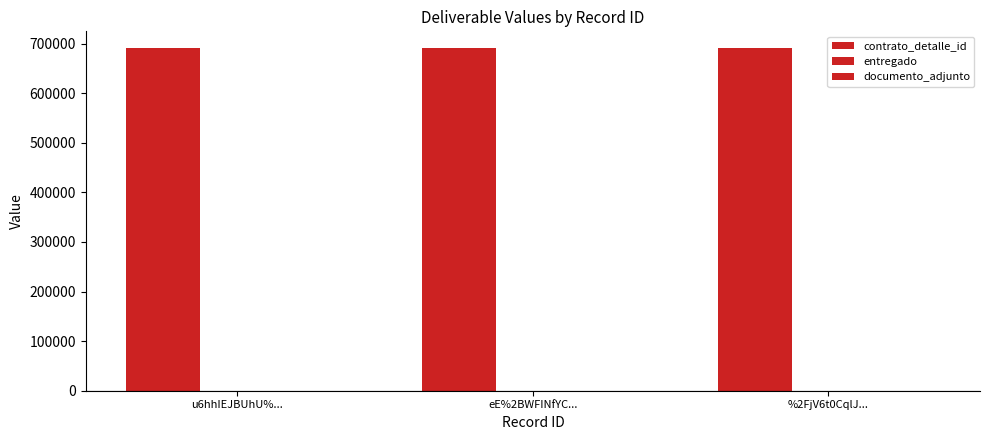

Reading left to right, what are all the values shown in this chart?

contrato_detalle_id: u6hhIEJBUhU%...=690181	eE%2BWFINfYC...=690181	%2FjV6t0CqlJ...=690181
entregado: u6hhIEJBUhU%...=1	eE%2BWFINfYC...=1	%2FjV6t0CqlJ...=1
documento_adjunto: u6hhIEJBUhU%...=1	eE%2BWFINfYC...=1	%2FjV6t0CqlJ...=1